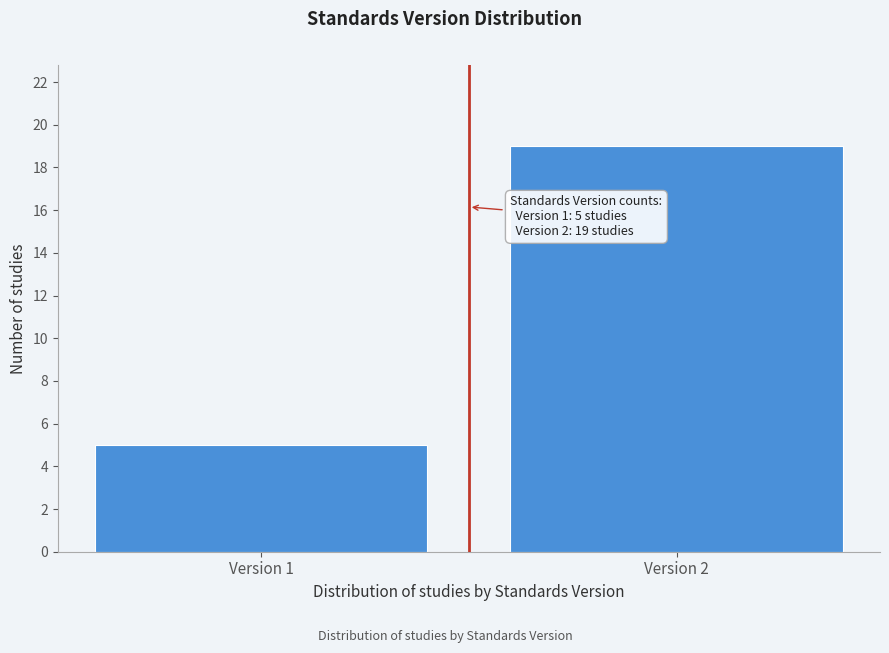

Reading left to right, extract all data points from this chart.

5	19